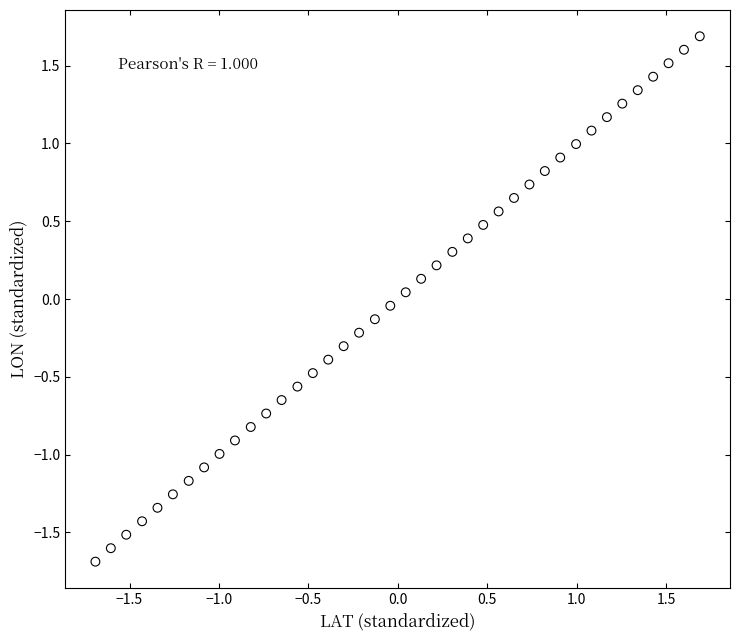

What is the range of Y values (max minus min)?

3.4